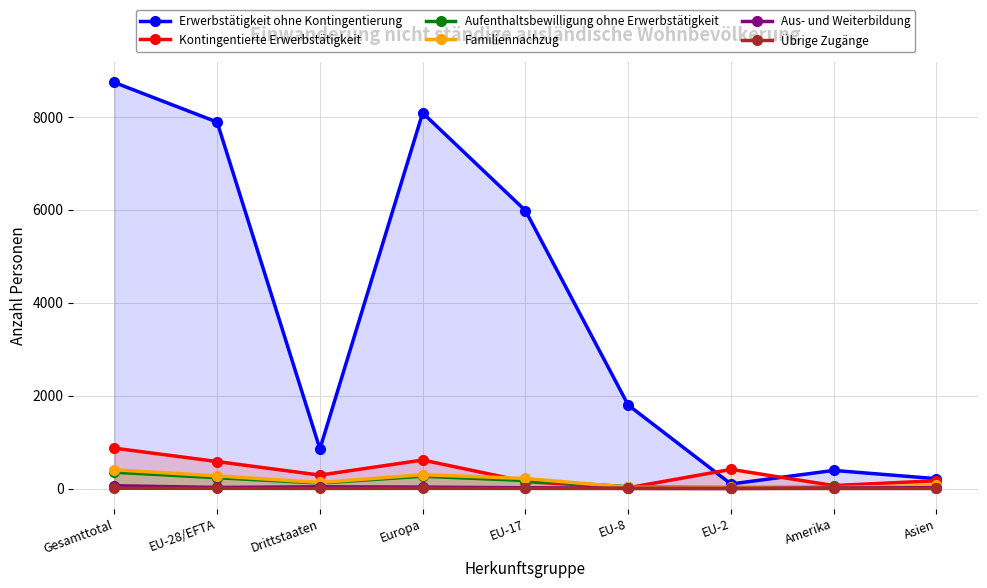

How many interior local peaks does the Aufenthaltsbewilligung ohne Erwerbstätigkeit series have?

1